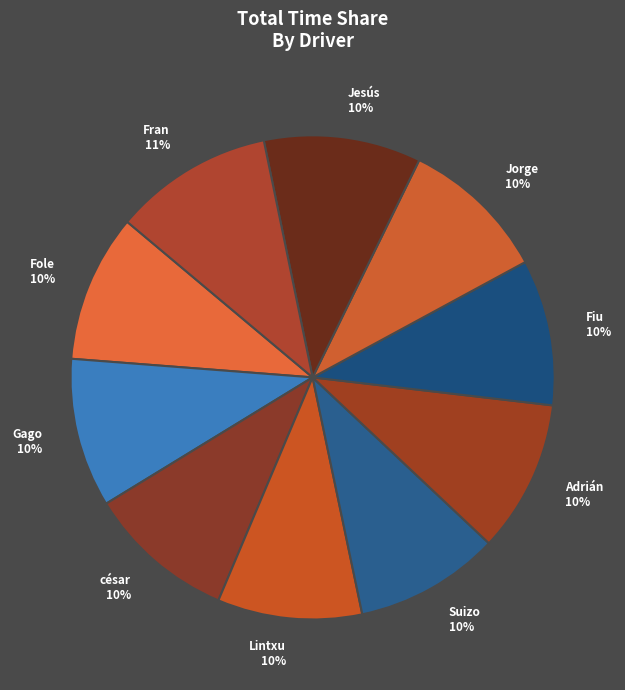

Combined, do Fiu 10% and Lintxu 10% account for over 50%?

No